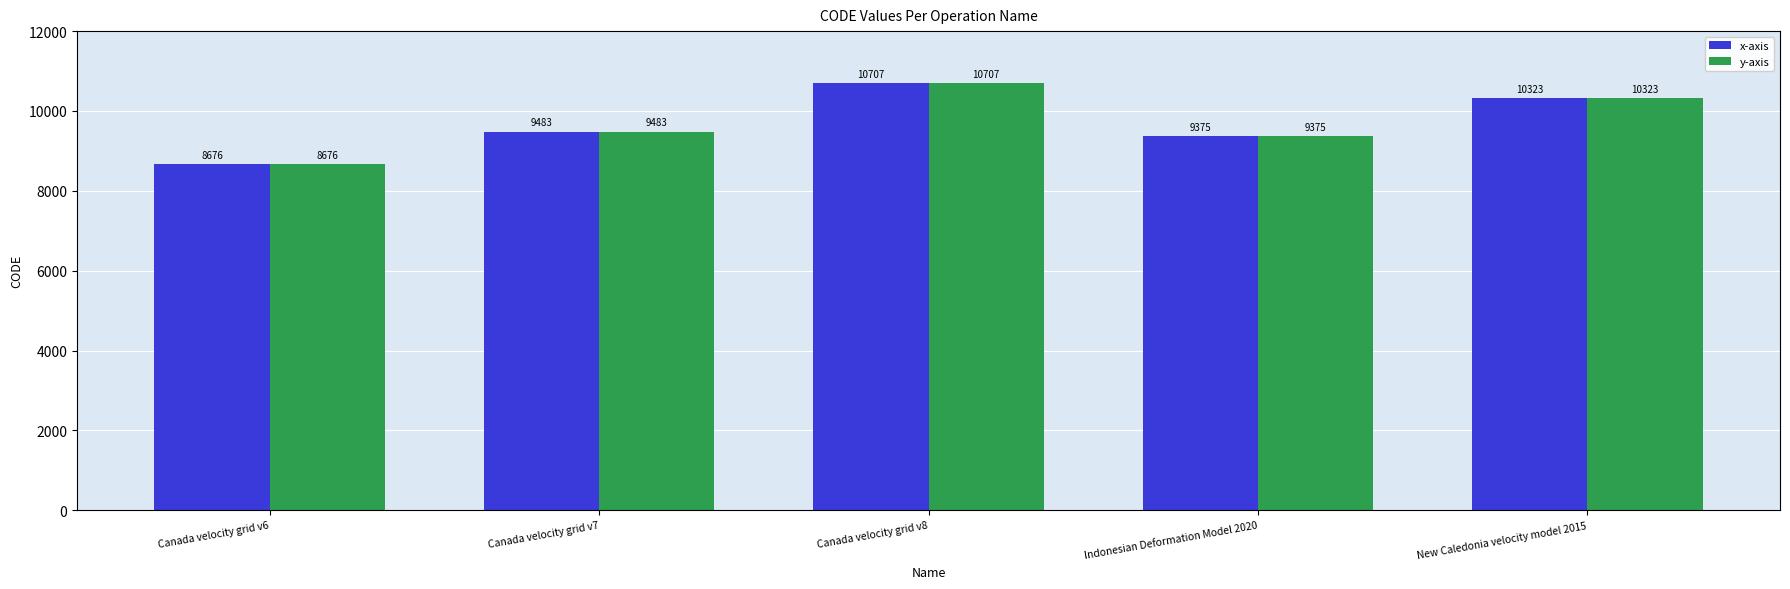

Reading left to right, what are all the values shown in this chart?

x-axis: 8676	9483	10707	9375	10323
y-axis: 8676	9483	10707	9375	10323